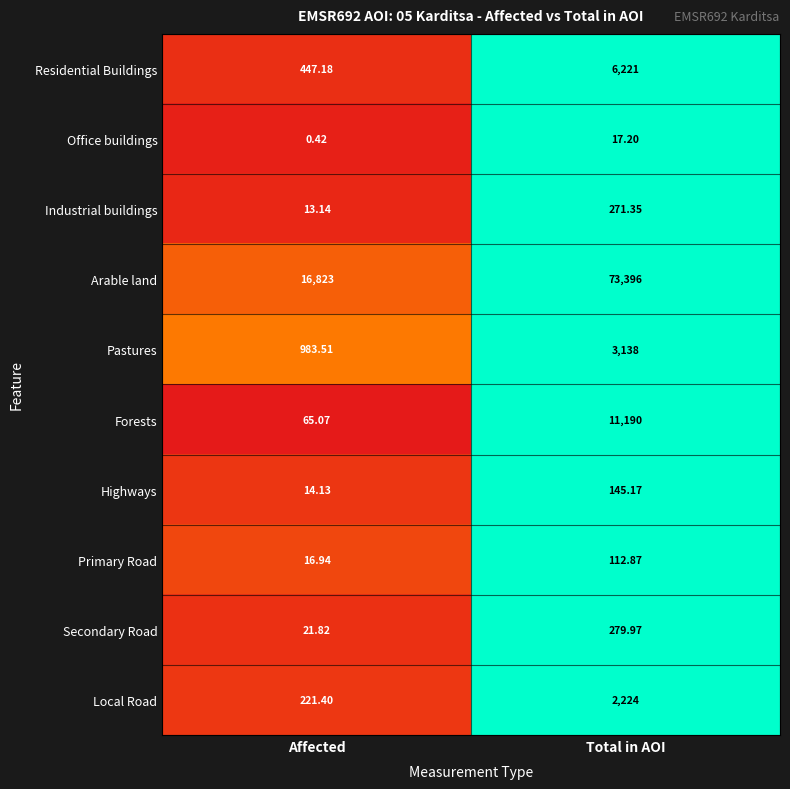

Which series has the largest range (max minus min)?

Arable land